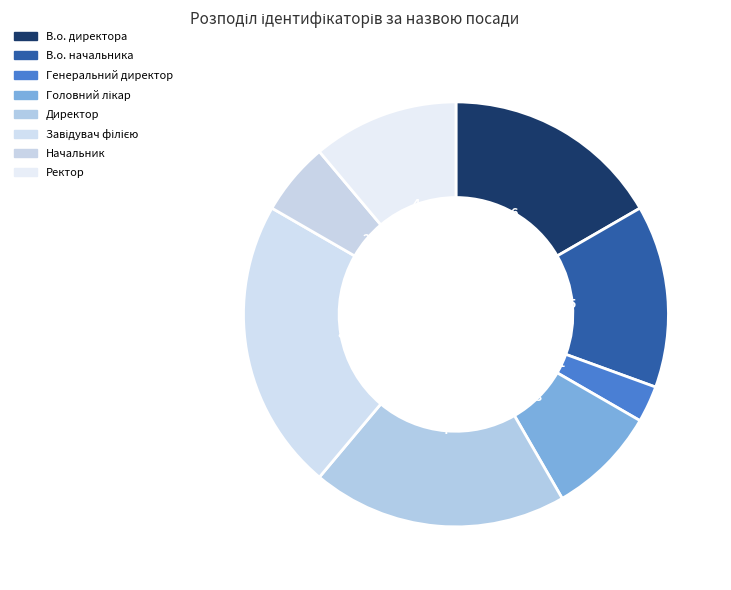

What percentage do Завідувач філією and В.о. директора together represent?

38.9%